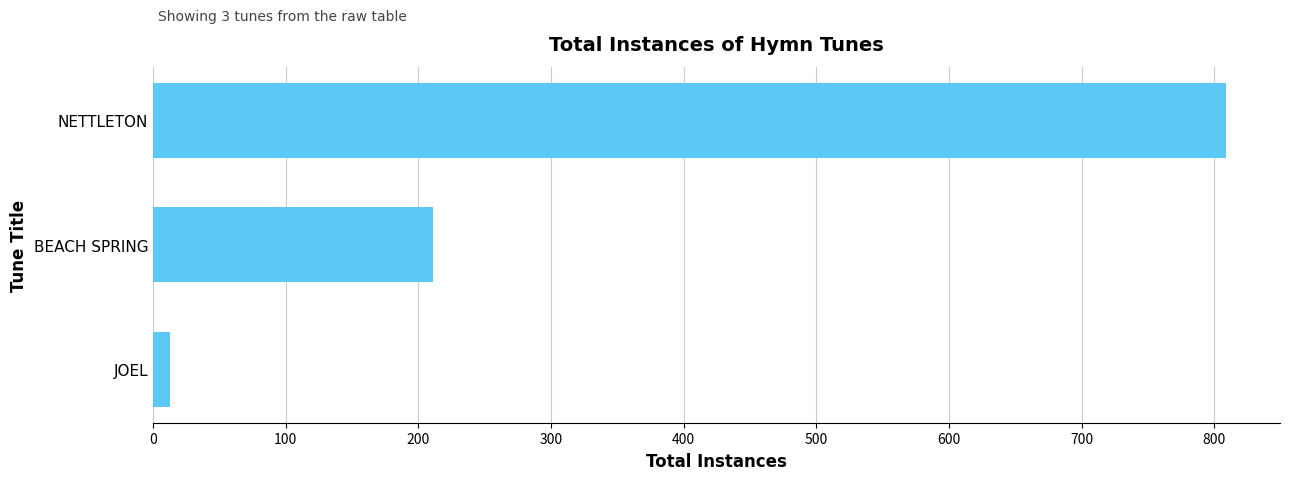

Which has a higher value, BEACH SPRING or NETTLETON?

NETTLETON